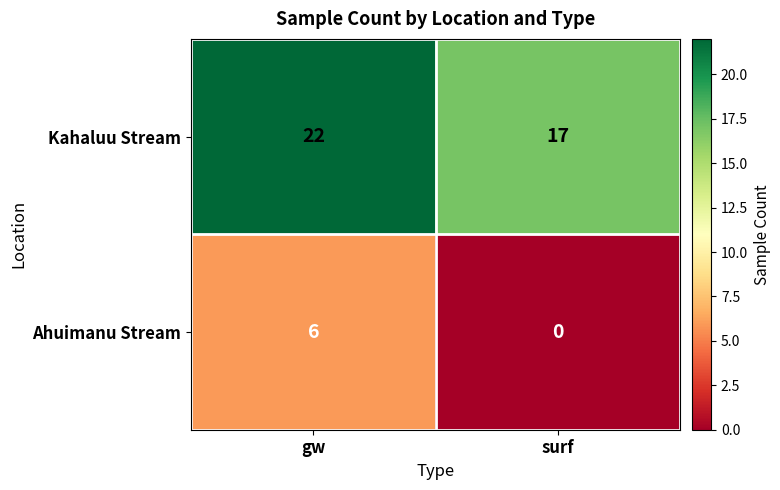

The Kahaluu Stream series shows 17 at surf. True or false?

True